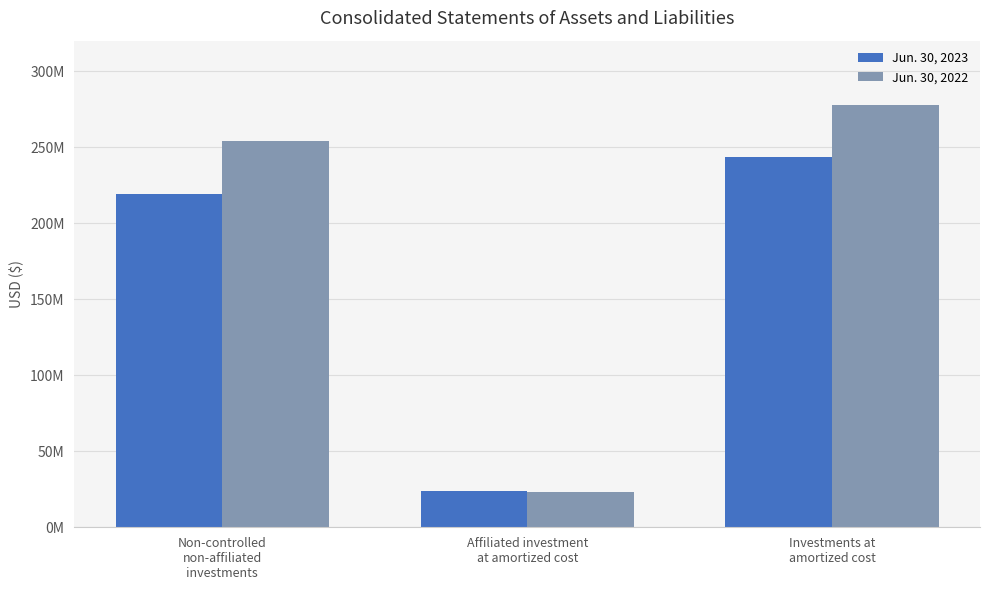

What is the value of the Jun. 30, 2023 bar at the 2nd from the left?

23979565